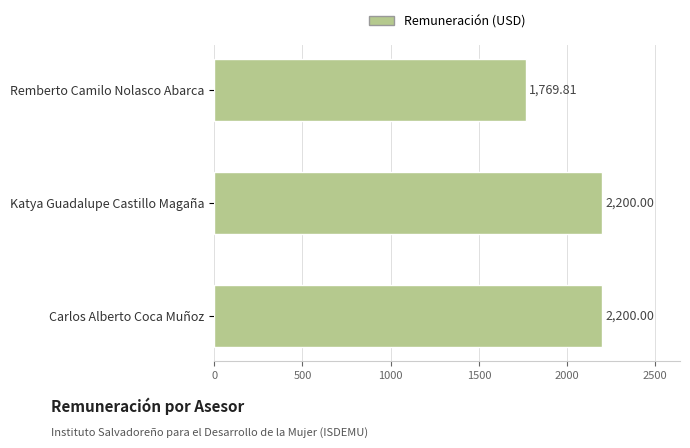

What is the label of the 3rd bar from the bottom?

Remberto Camilo Nolasco Abarca